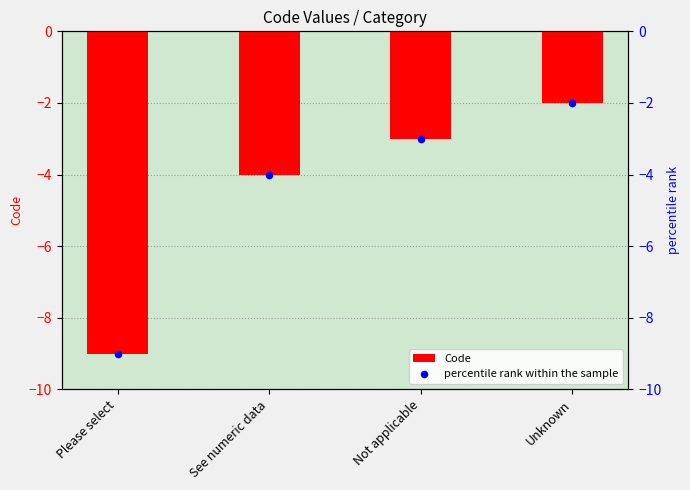

What are all the series names shown in the legend?

Code, percentile rank within the sample